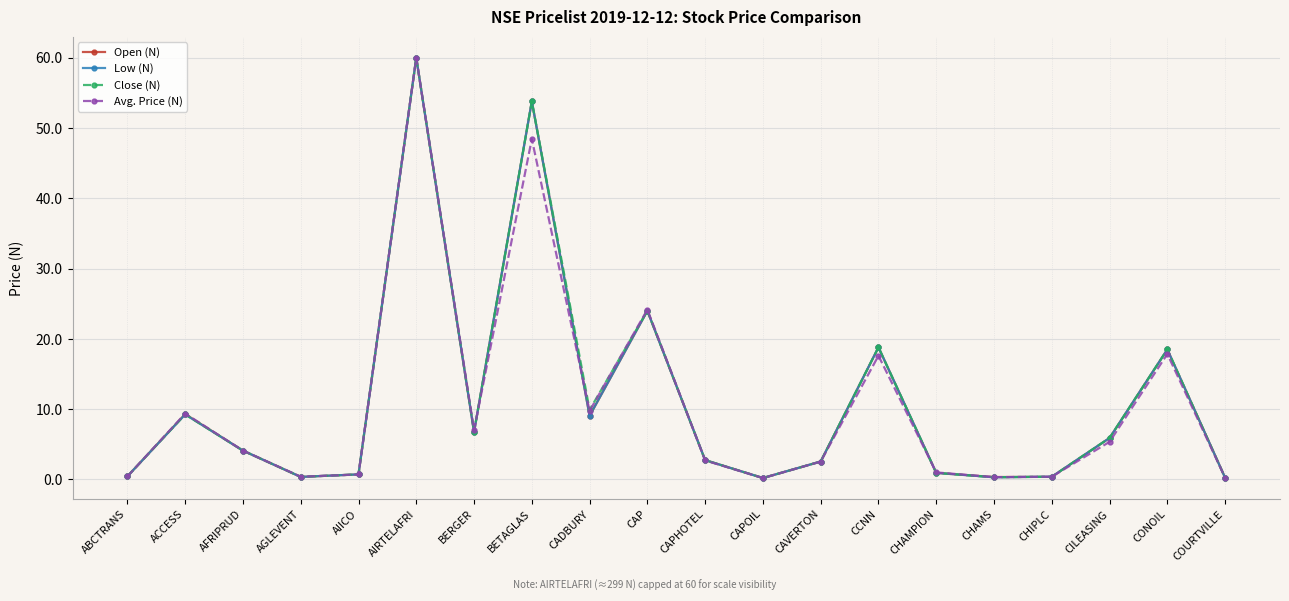

In Avg. Price (N), how many points are lower than both neighbors (excluding endpoints)?

5